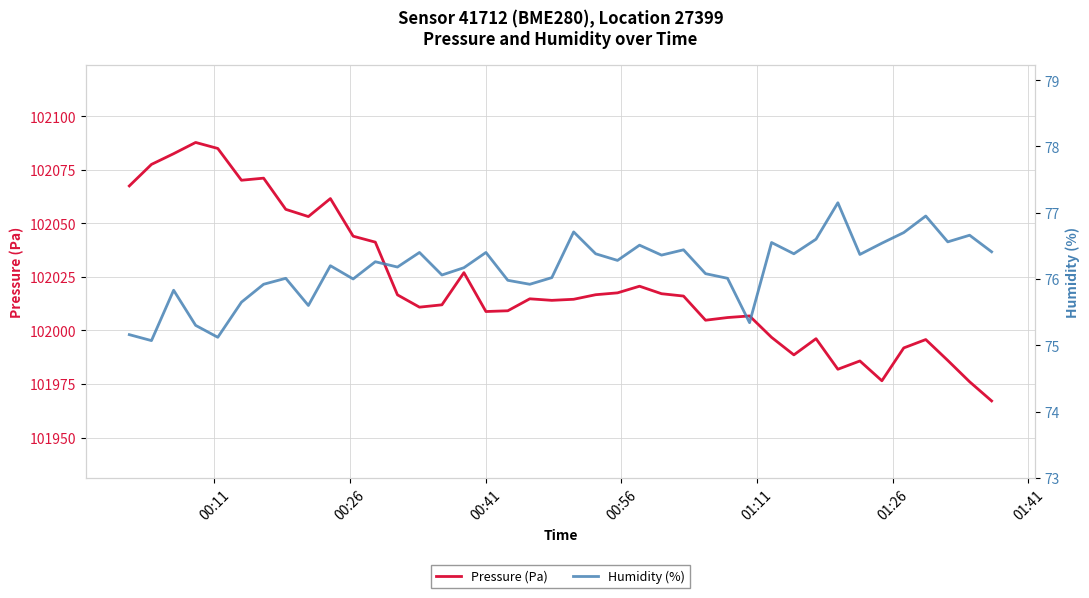

What is the lowest value of the Pressure (Pa) series?

101967.1